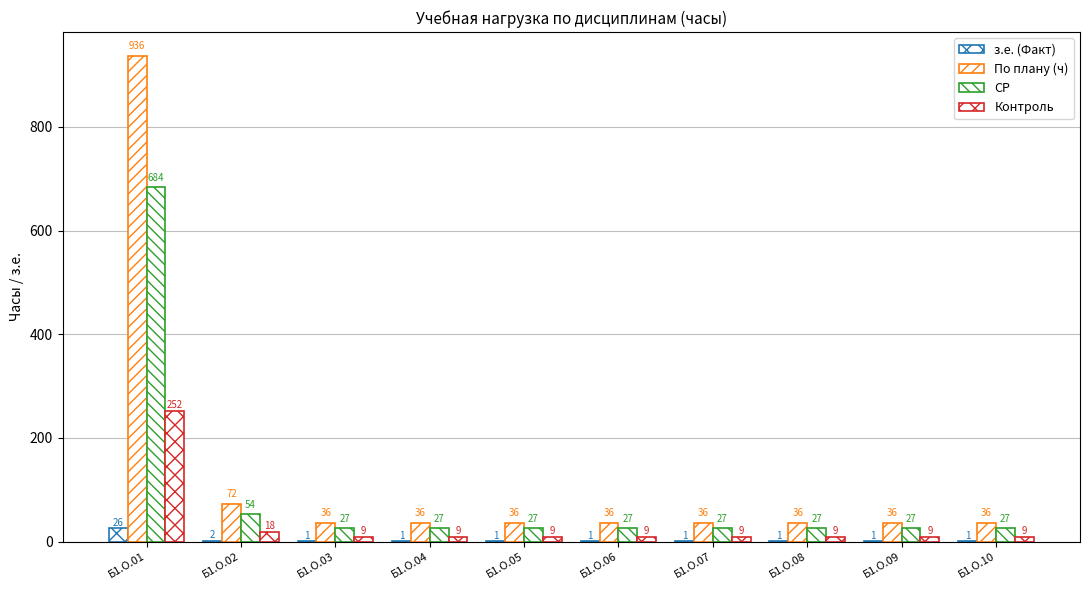

What is the average value of the По плану (ч) series?

130